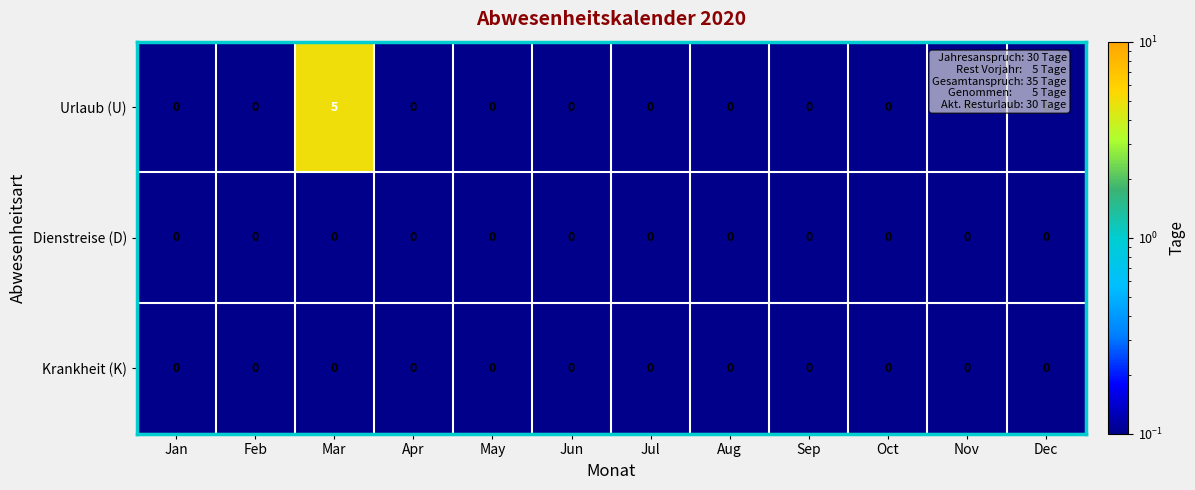

The value of Krankheit (K) at Sep is 0. True or false?

True